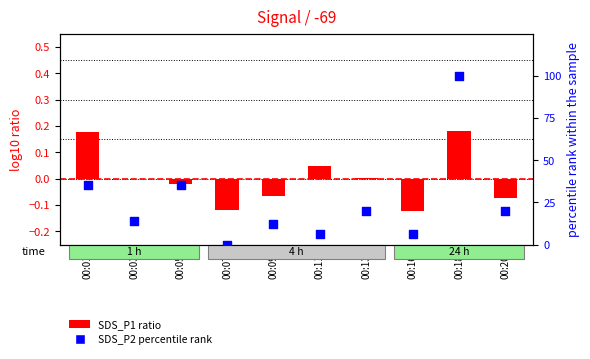

Is the value of SDS_P1 ratio at 00:16 greater than the value of SDS_P2 percentile rank at 00:09?

No